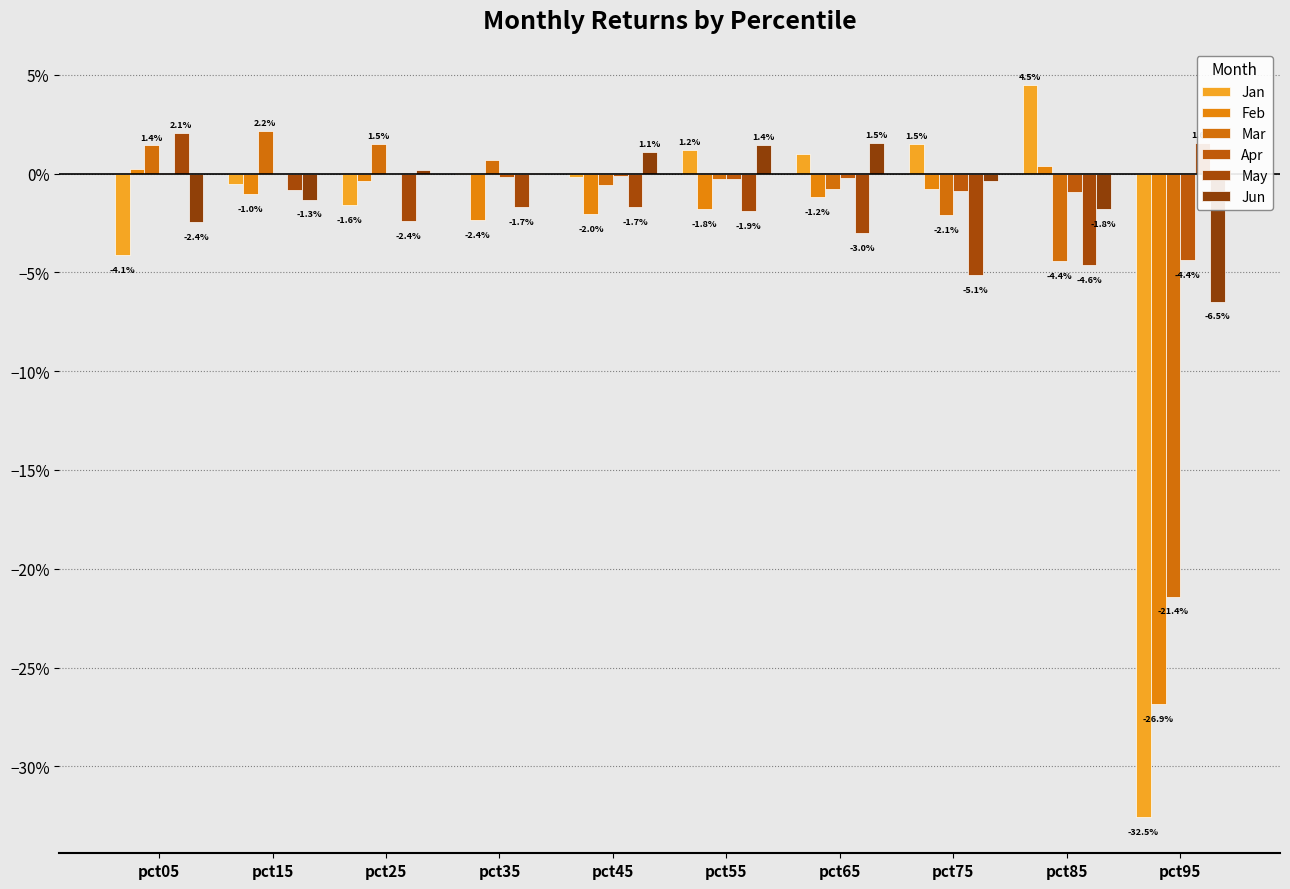

Are the bars horizontal?

No